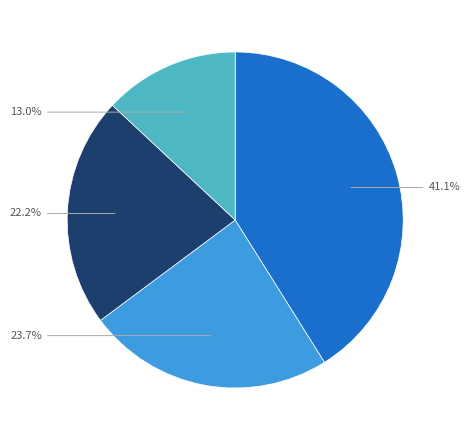

Does any single category account for the majority?

No